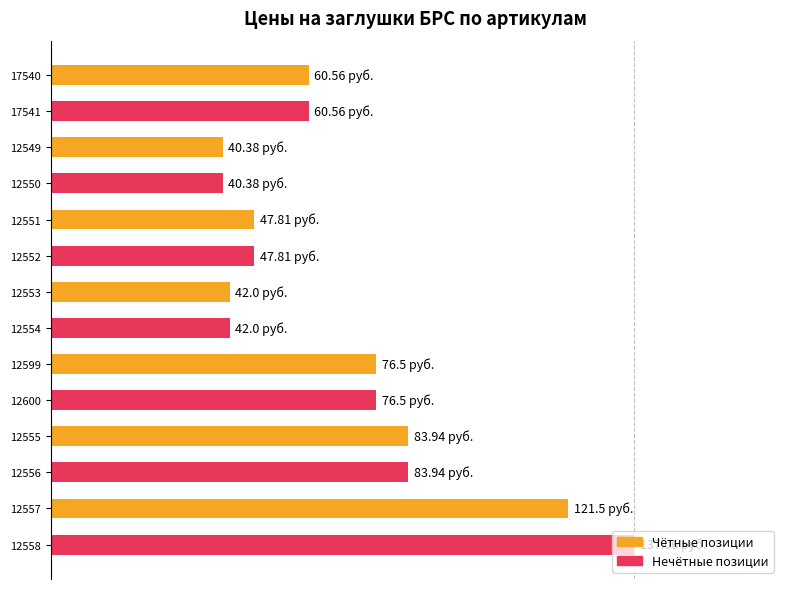

Are the bars grouped side by side (vs. stacked)?

No